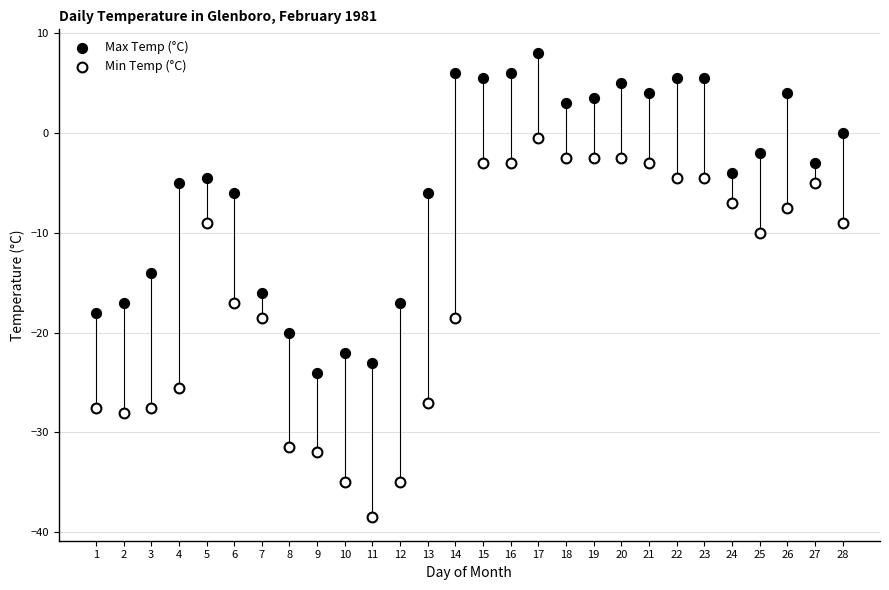

Which series contains the lowest Y value?

Min Temp (°C)